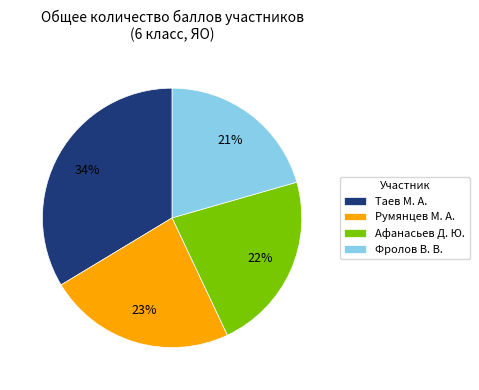

True or false: Фролов В. В. accounts for 21% of the total.

True